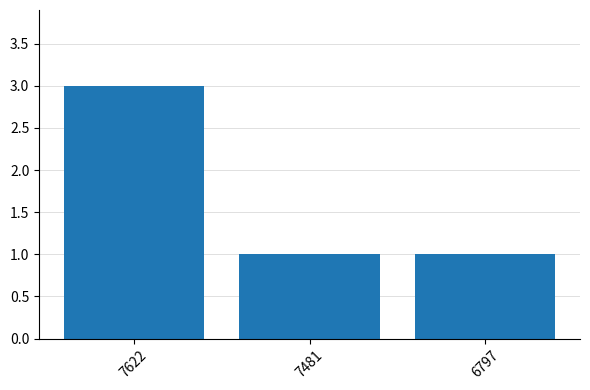

What is the difference between the values at 6797 and 7622?

2